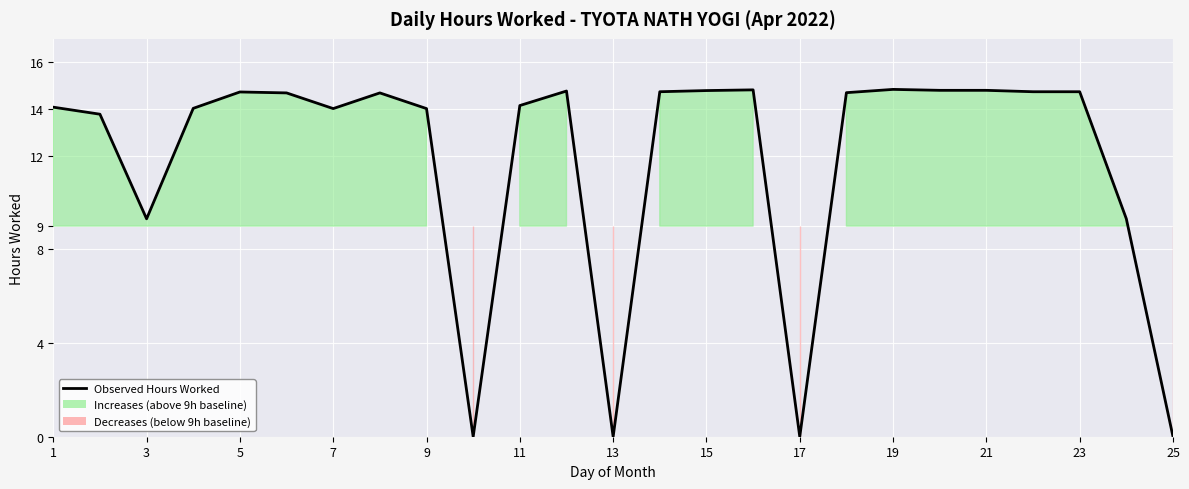

How many values are above zero?

21